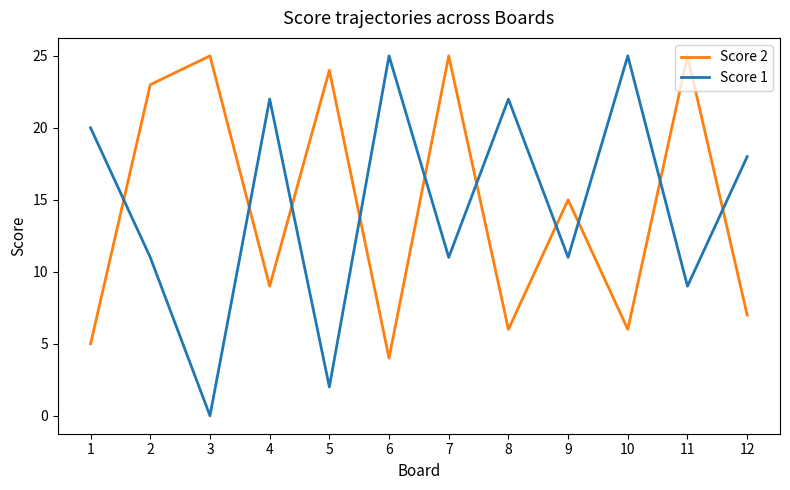

At which category is the sum across all series the highest?

7